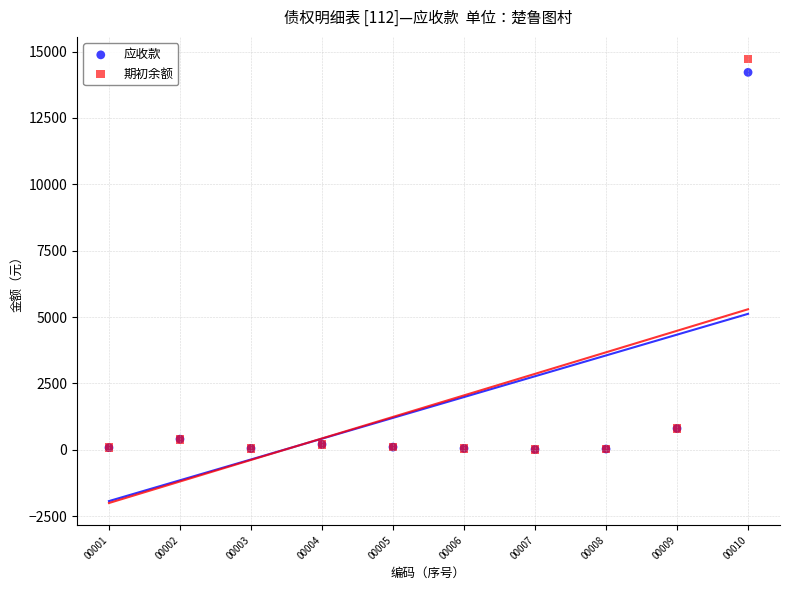

What are all the series names shown in the legend?

应收款, 期初余额